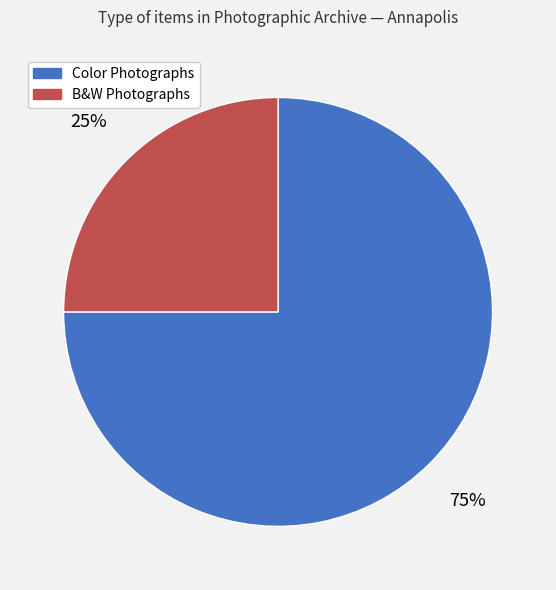

How many slices are in this pie chart?

2